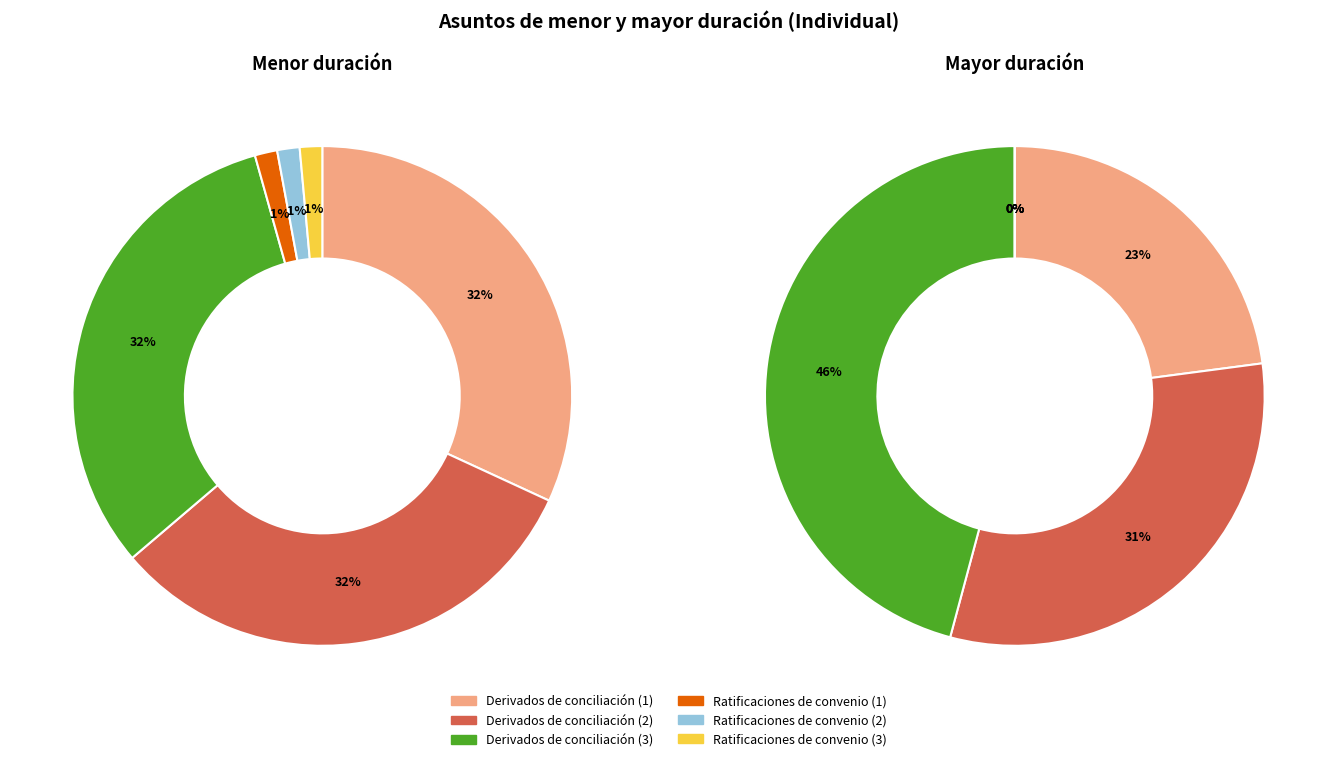

What percentage is the Derivados de conciliación (3) slice, to the nearest percent?

32%